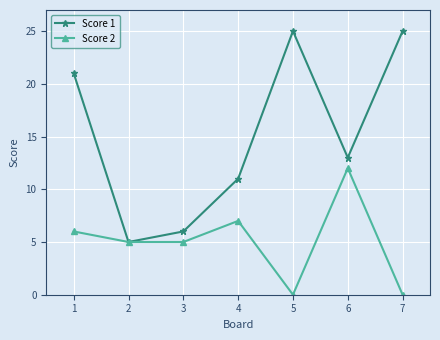

What is the value of the Score 1 point at the 6th from the left?

13